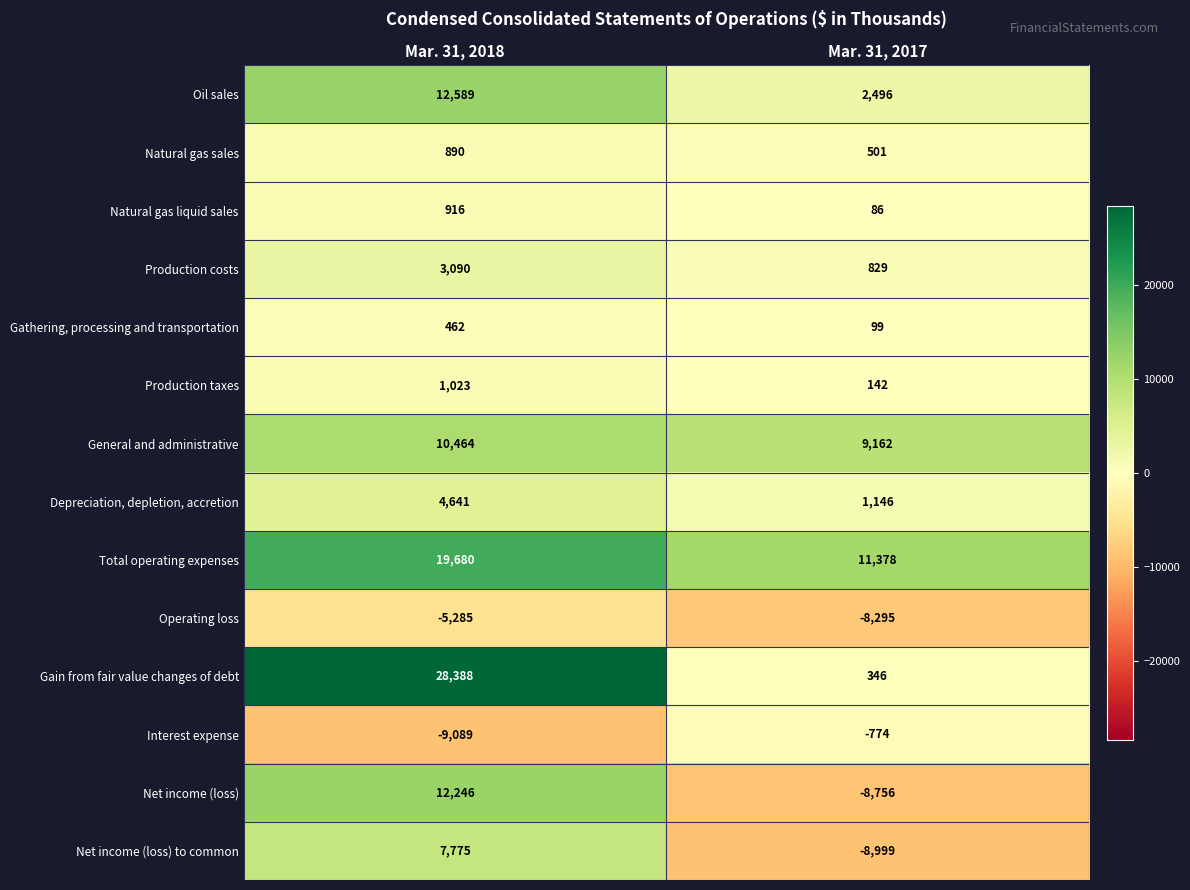

Which series has the largest range (max minus min)?

Gain from fair value changes of debt